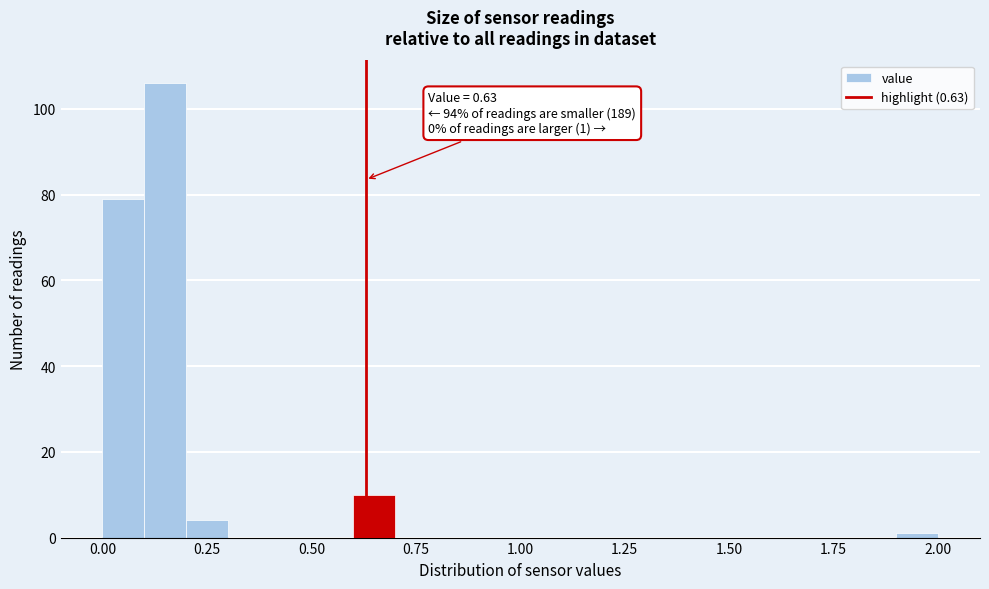

Read against the x-axis, roughly where is the centre of the tallest bar?

0.15